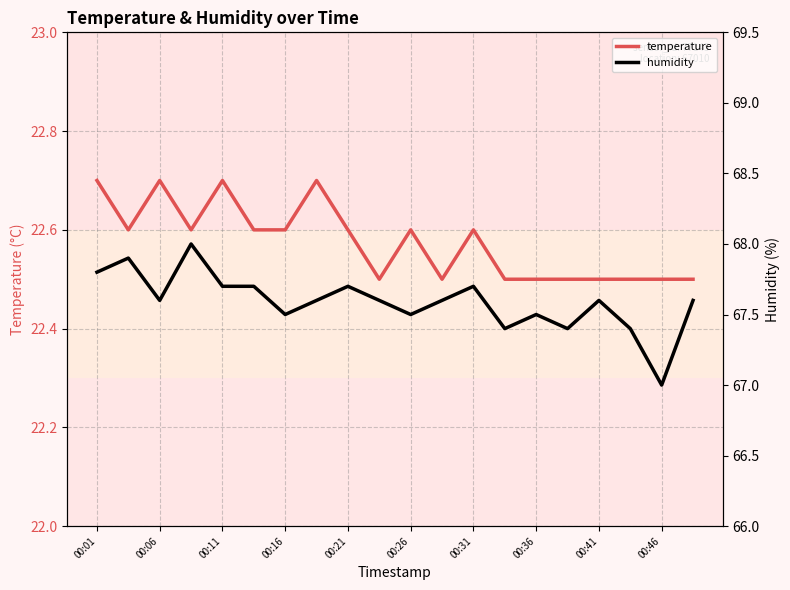

What is the maximum value for temperature?

22.7